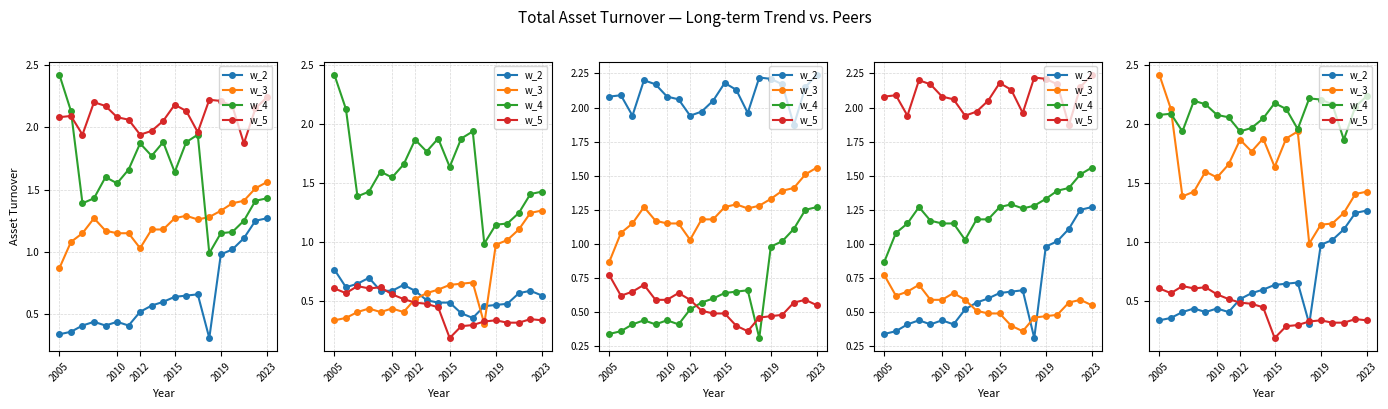

At how many categories does at least one series exceed 1?

19